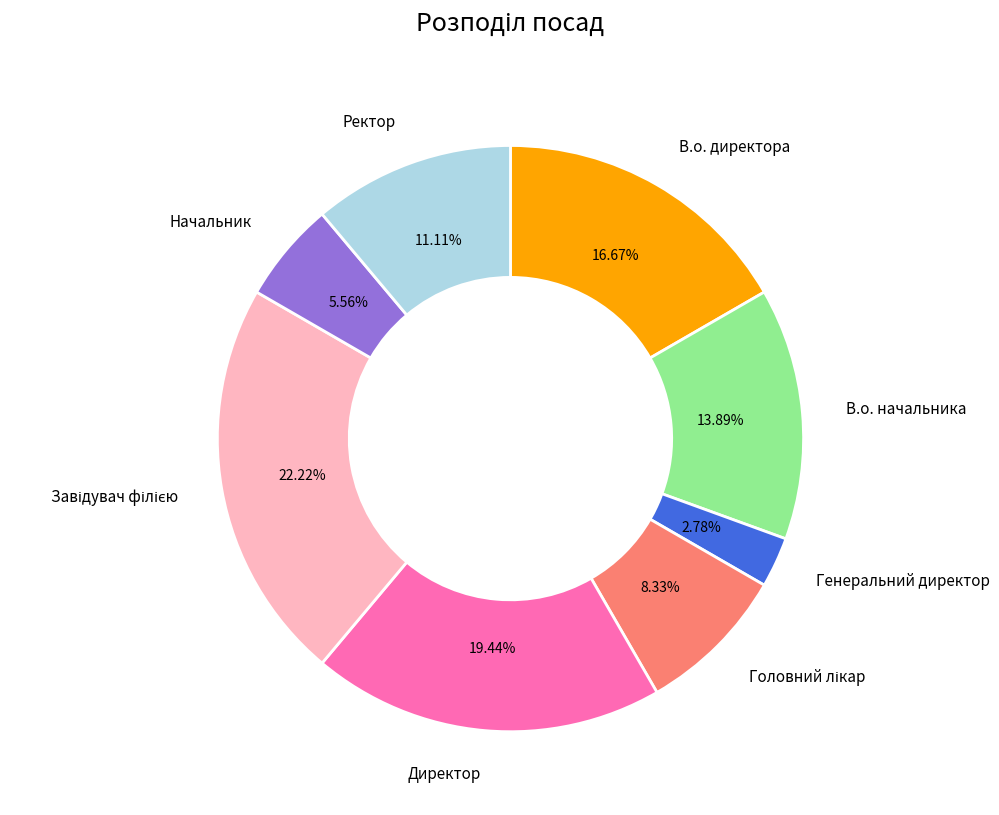

Does any single category account for the majority?

No